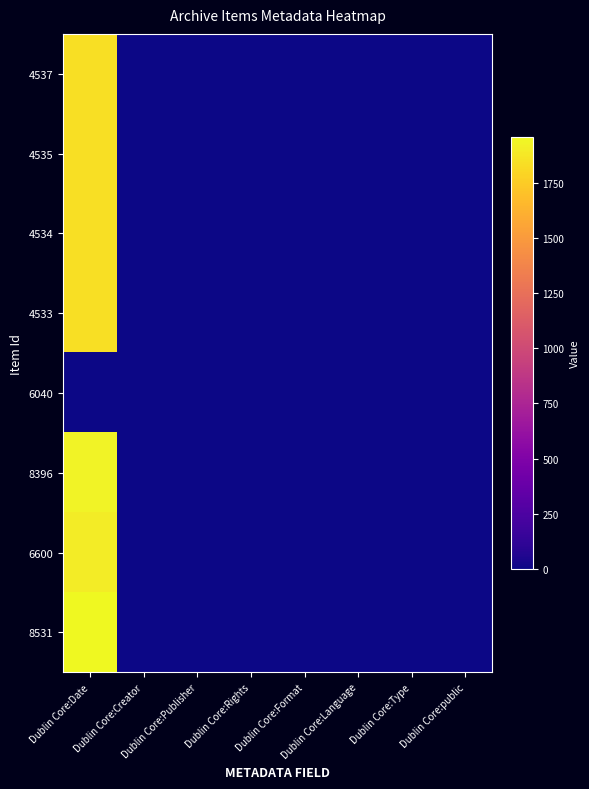

Which has a higher value, Dublin Core:Language or Dublin Core:Type?

Dublin Core:Language